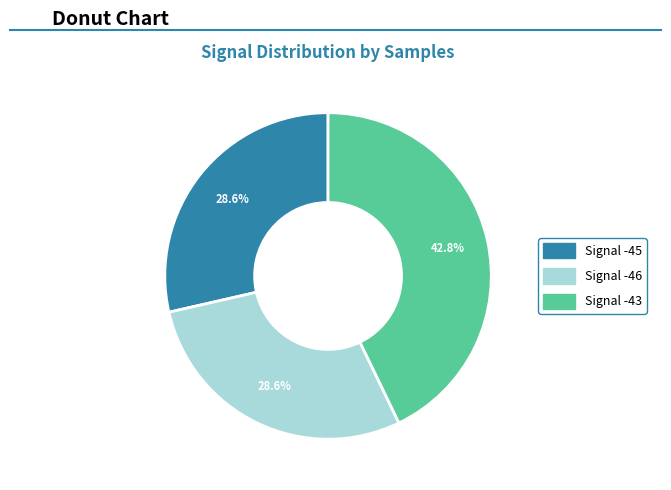

Approximately how many times larger is the value at Signal -43 compared to Signal -45?

1.5